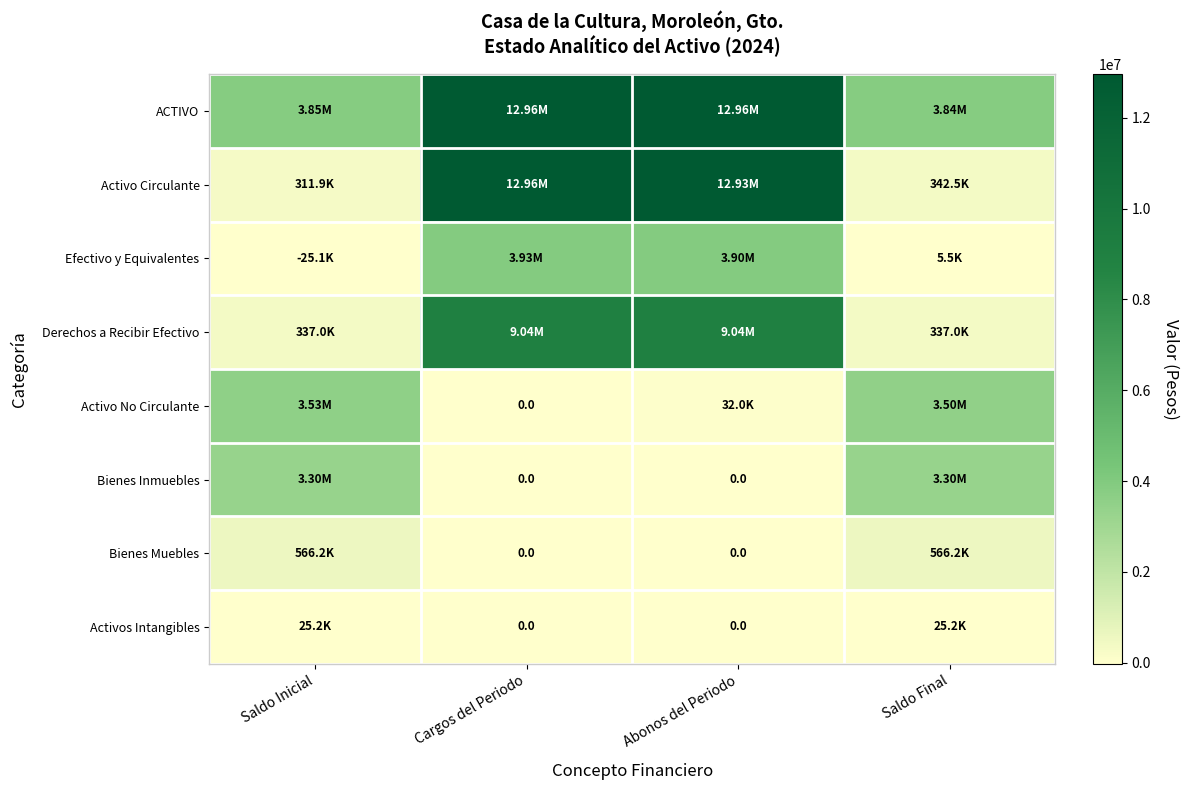

What is the difference between the Bienes Muebles values at Abonos del Periodo and Saldo Inicial?

566176.8